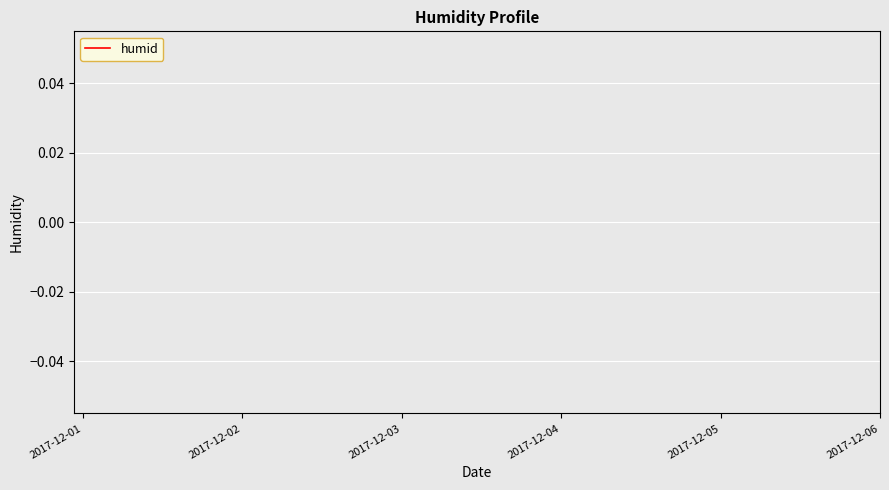

How many lines are shown in the chart?

1